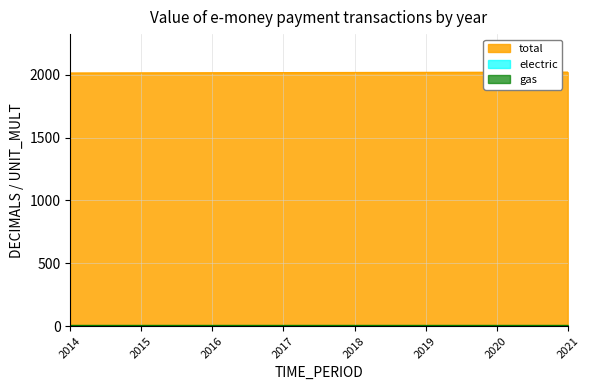

Which has a higher value, 2018 or 2019?

2019